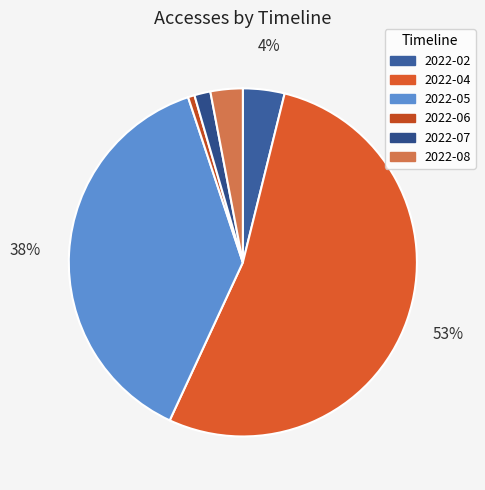

Combined, do 2022-05 and 2022-08 account for over 50%?

No